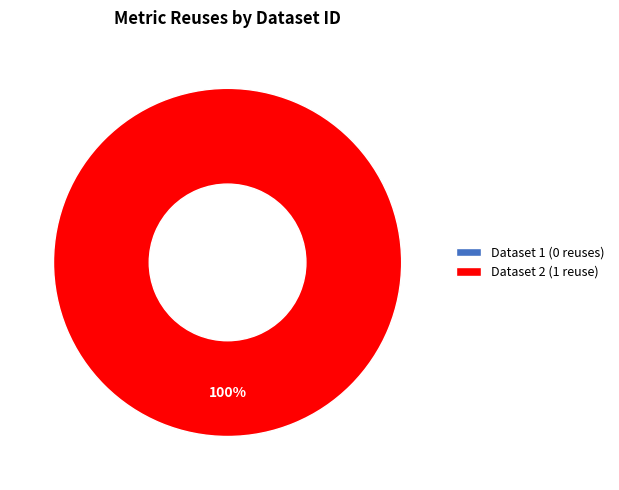

Rank the categories by value from highest to lowest.

60d201a40781901deb633265, 649cd096078190ea942176f1